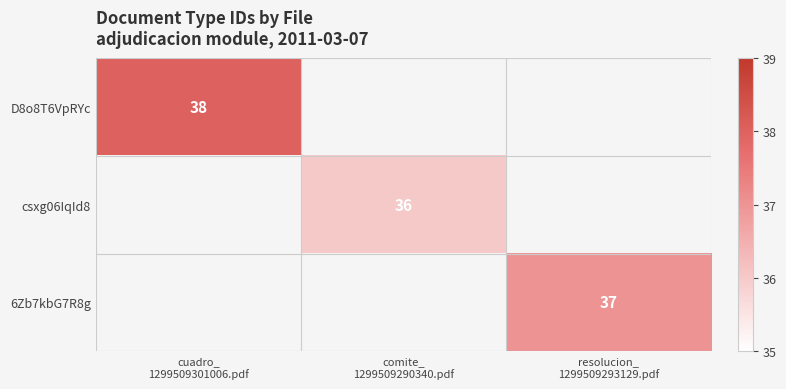

At which category does the chart reach its minimum across all series?

comite_
1299509290340.pdf